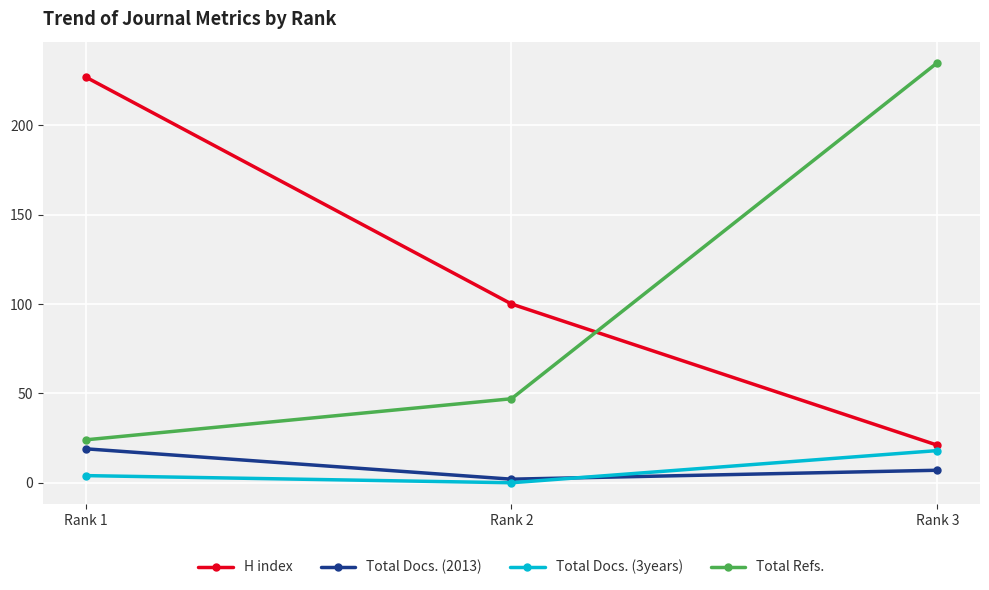

What is the value of the H index point at the 3rd from the left?

21